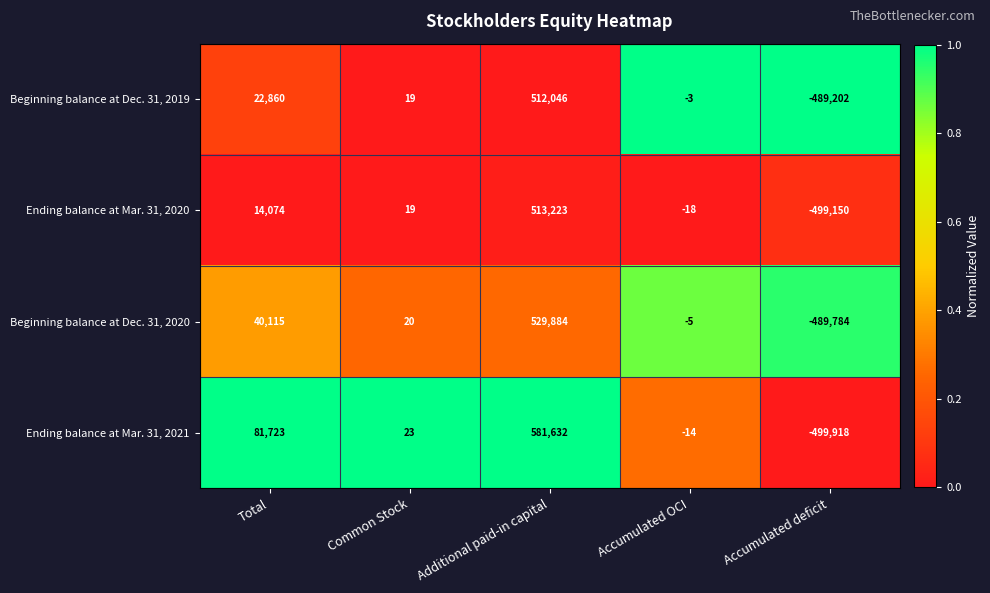

At which label does Ending balance at Mar. 31, 2021 first exceed 23?

Total